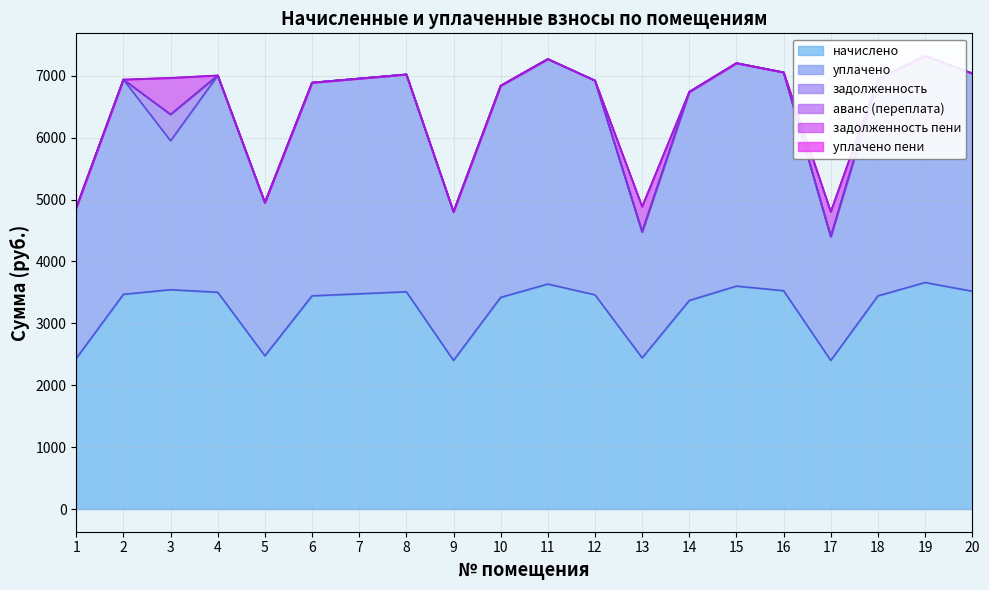

Is the value of задолженность пени at 20 greater than the value of аванс (переплата) at 10?

No